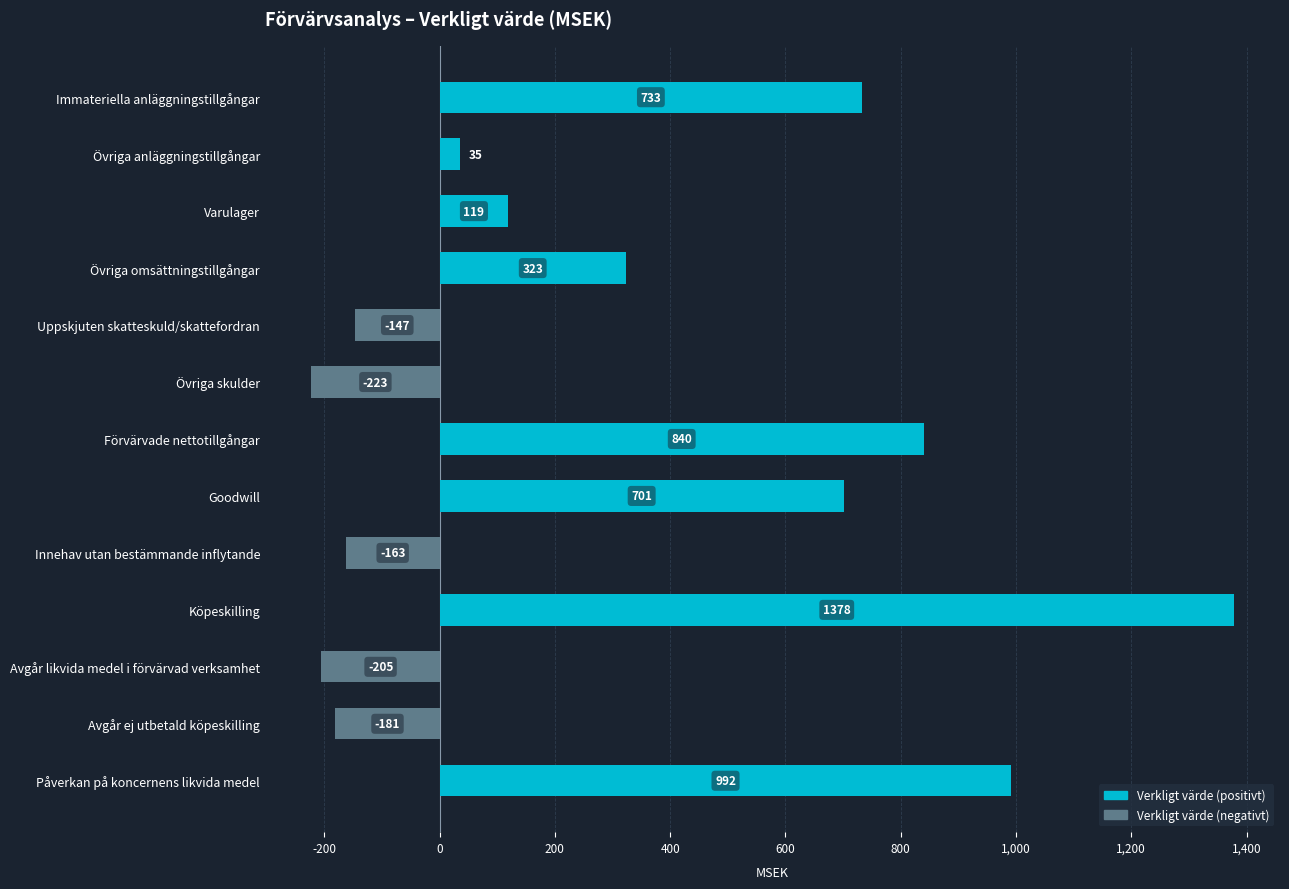

Reading bottom to top, what are all the values shown in this chart?

Påverkan på koncernens likvida medel=992	Avgår ej utbetald köpeskilling=-181	Avgår likvida medel i förvärvad verksamhet=-205	Köpeskilling=1378	Innehav utan bestämmande inflytande=-163	Goodwill=701	Förvärvade nettotillgångar=840	Övriga skulder=-223	Uppskjuten skatteskuld/skattefordran=-147	Övriga omsättningstillgångar=323	Varulager=119	Övriga anläggningstillgångar=35	Immateriella anläggningstillgångar=733